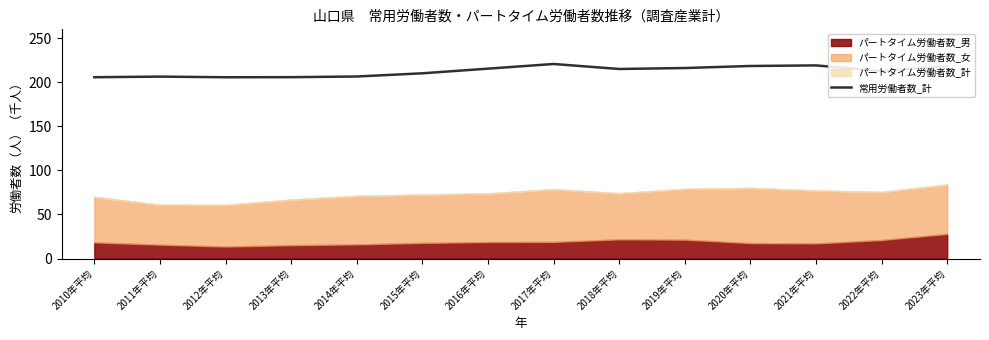

The value of 常用労働者数_計 at 2012年平均 is 48.0. True or false?

False